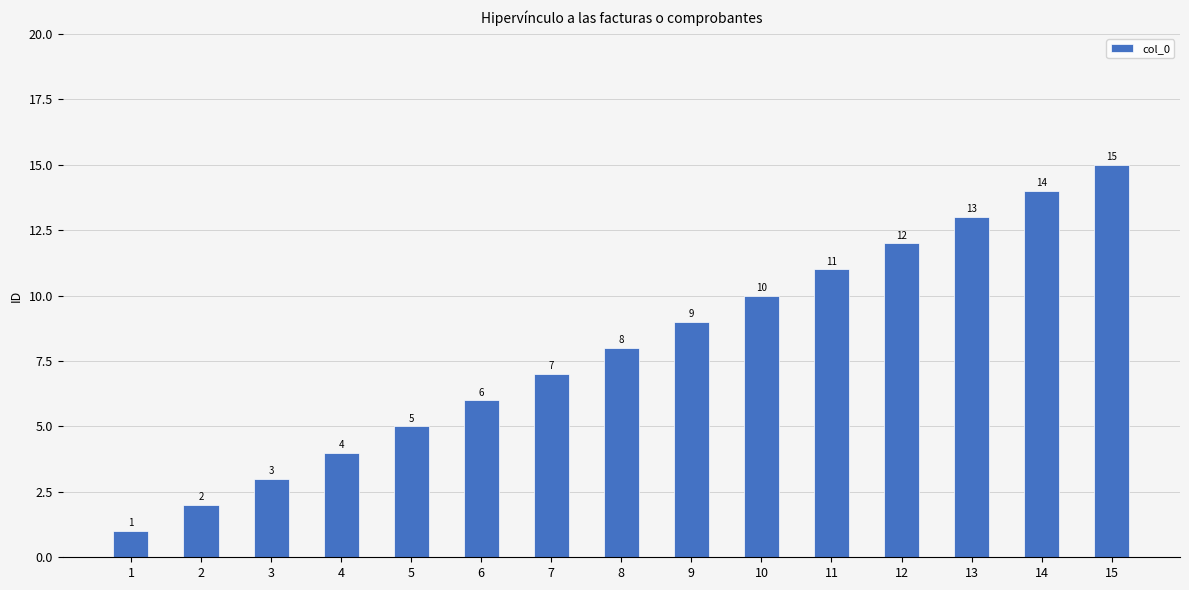

Which category has the highest value across all series?

15